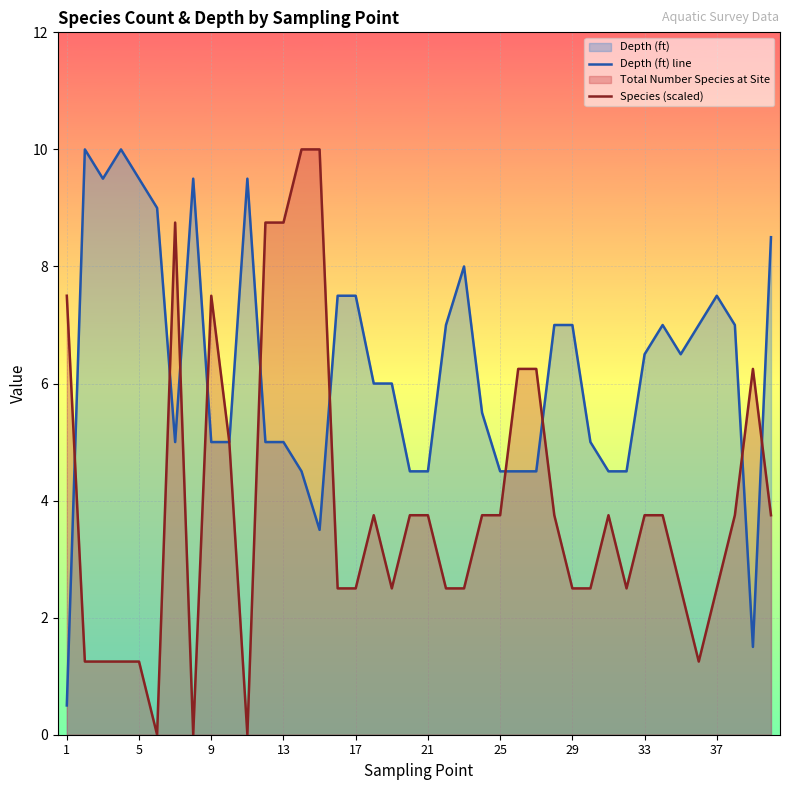

What is the maximum value shown in the chart?

10.0